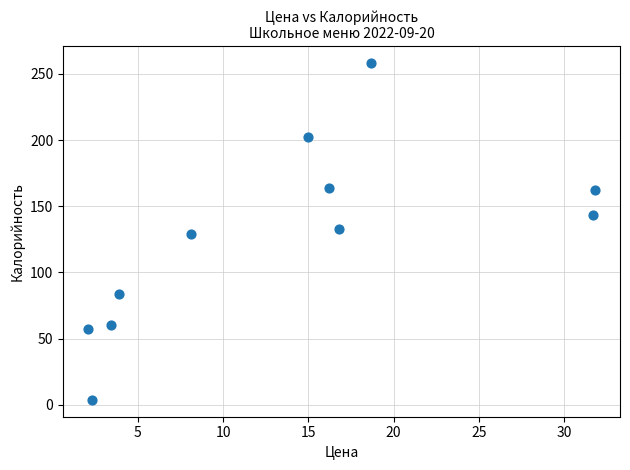

What is the average Y value?

126.9